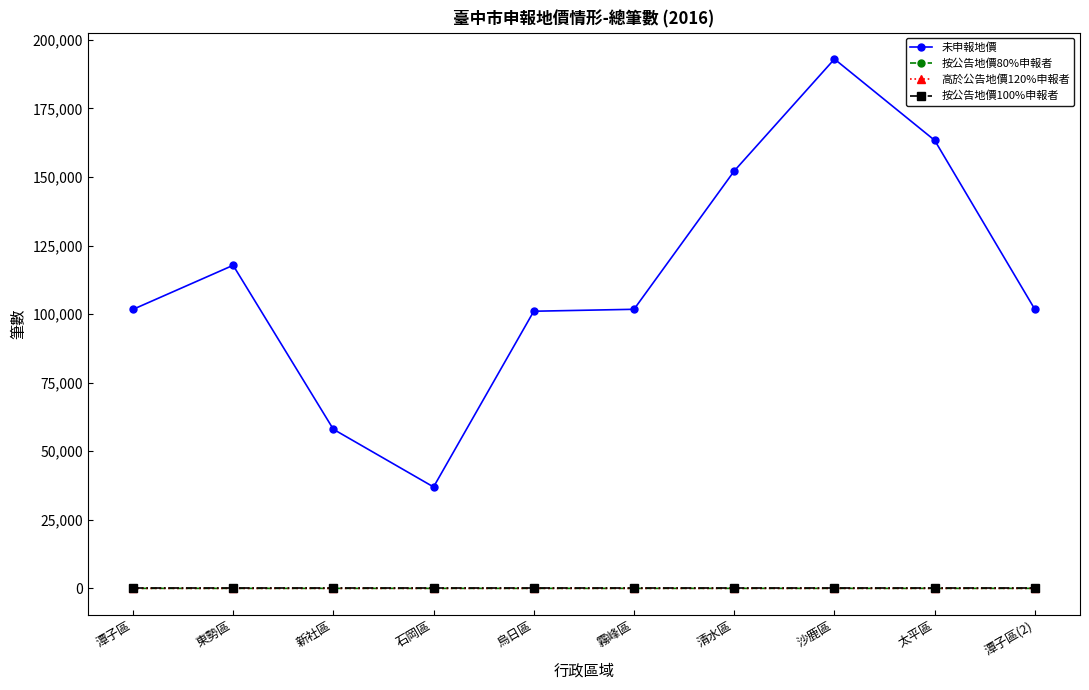

Which series has the largest range (max minus min)?

未申報地價